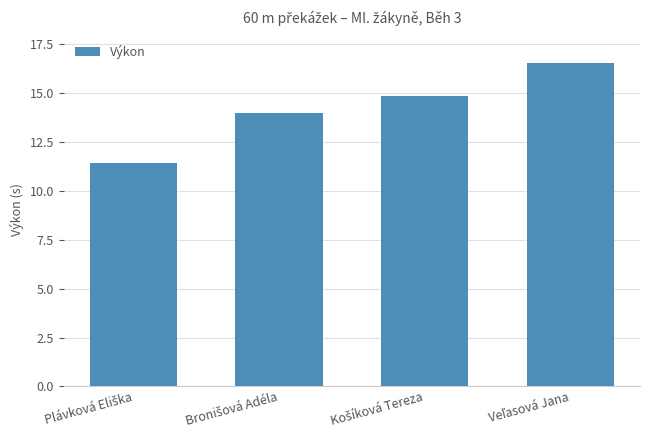

What is the difference between the second highest and minimum values?

3.5